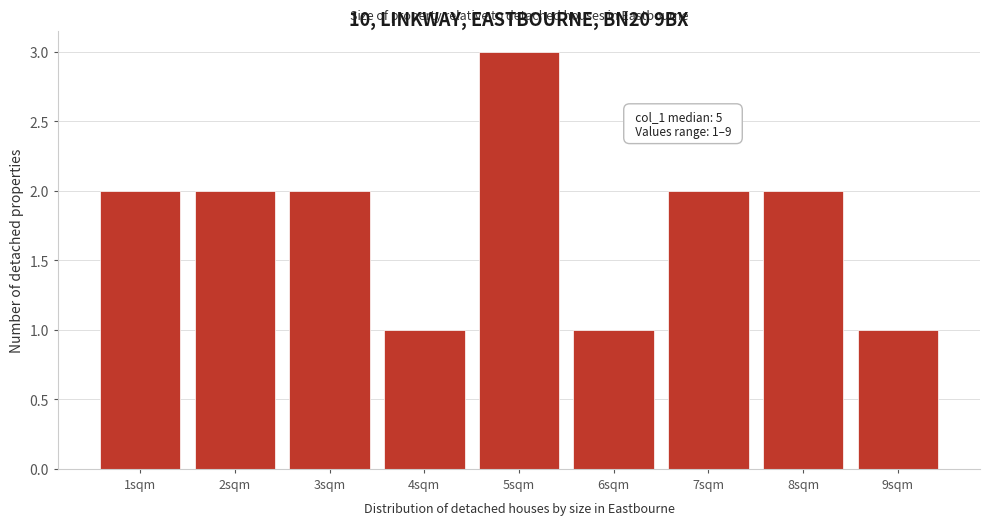

Reading left to right, extract all data points from this chart.

2	2	2	1	3	1	2	2	1